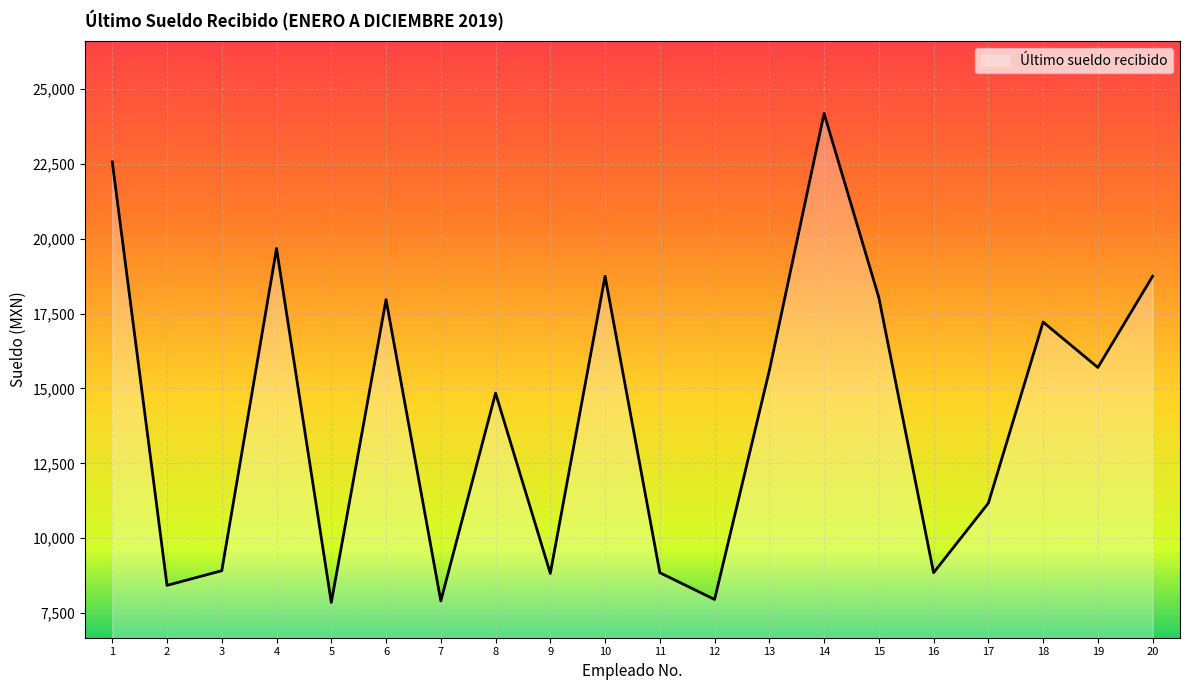

Between 11 and 12, which is larger?

11